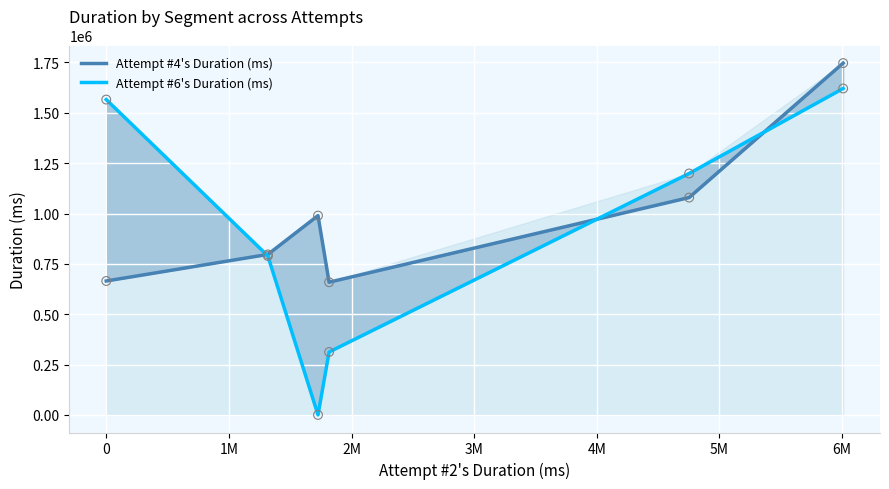

Which series reaches the maximum Y coordinate?

Attempt #4's Duration (ms)